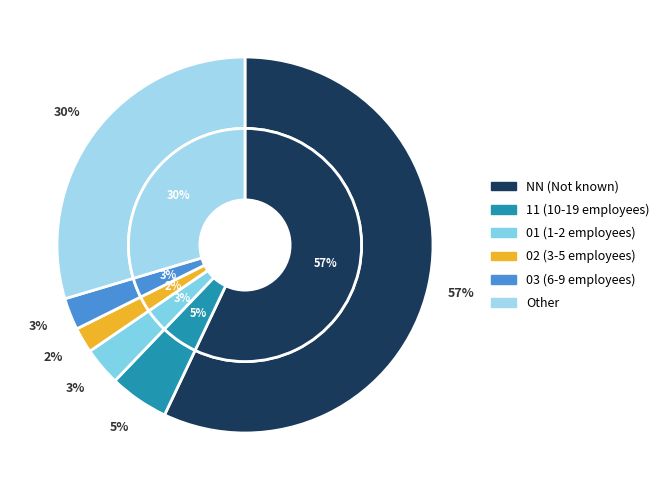

What percentage is the NN slice, to the nearest percent?

57%